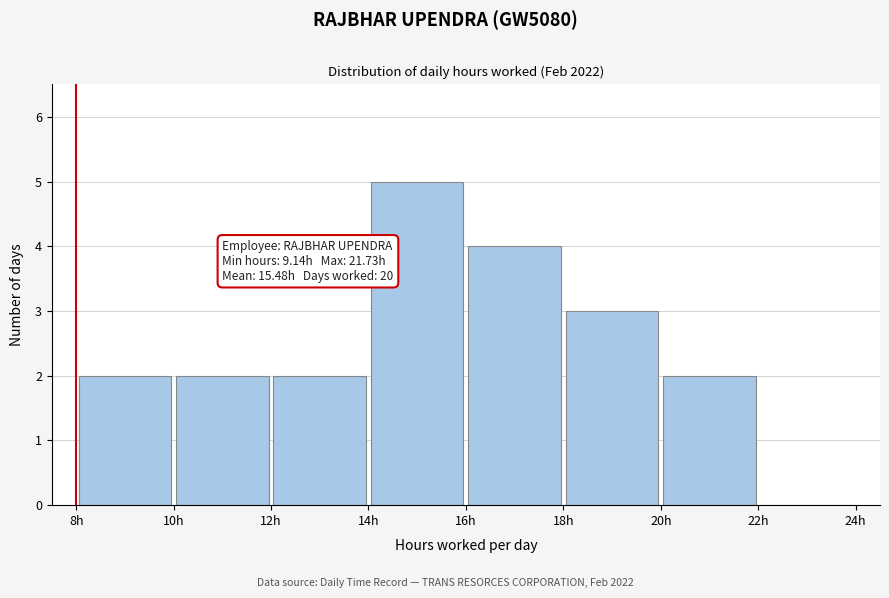

Over which range of the x-axis is the bar tallest?

14 to 16